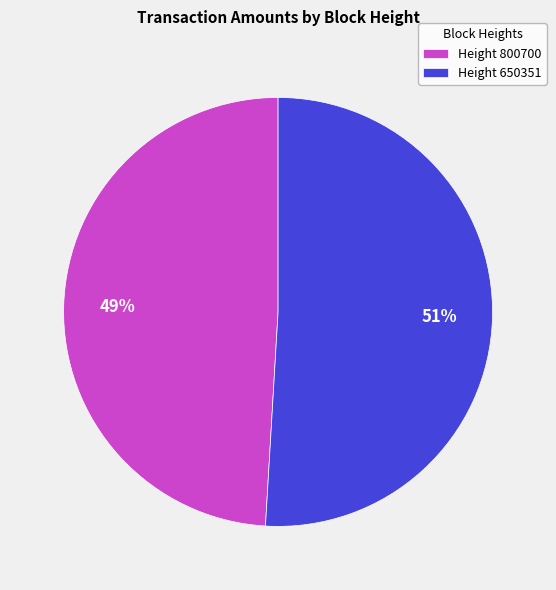

Which slice is the smallest?

Height 800700